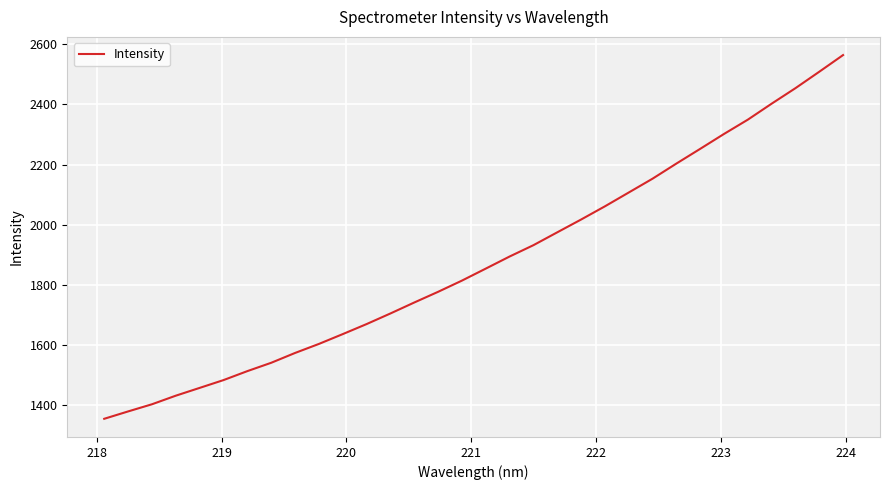

What is the greatest value displayed?

2564.0